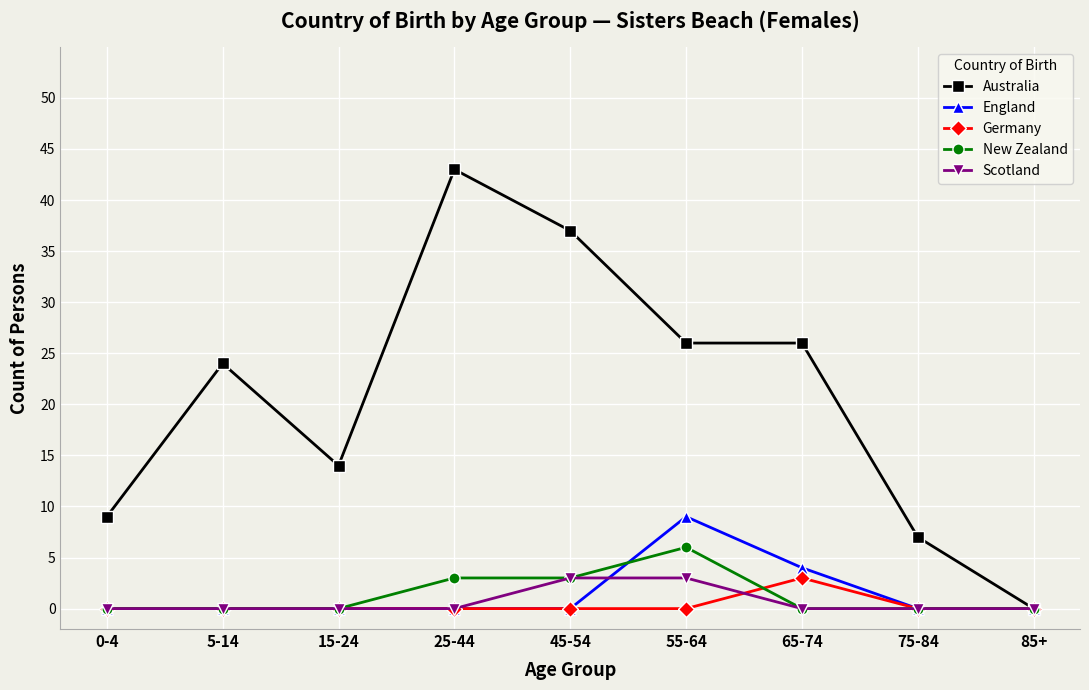

What is the label of the 9th point from the left?

85+